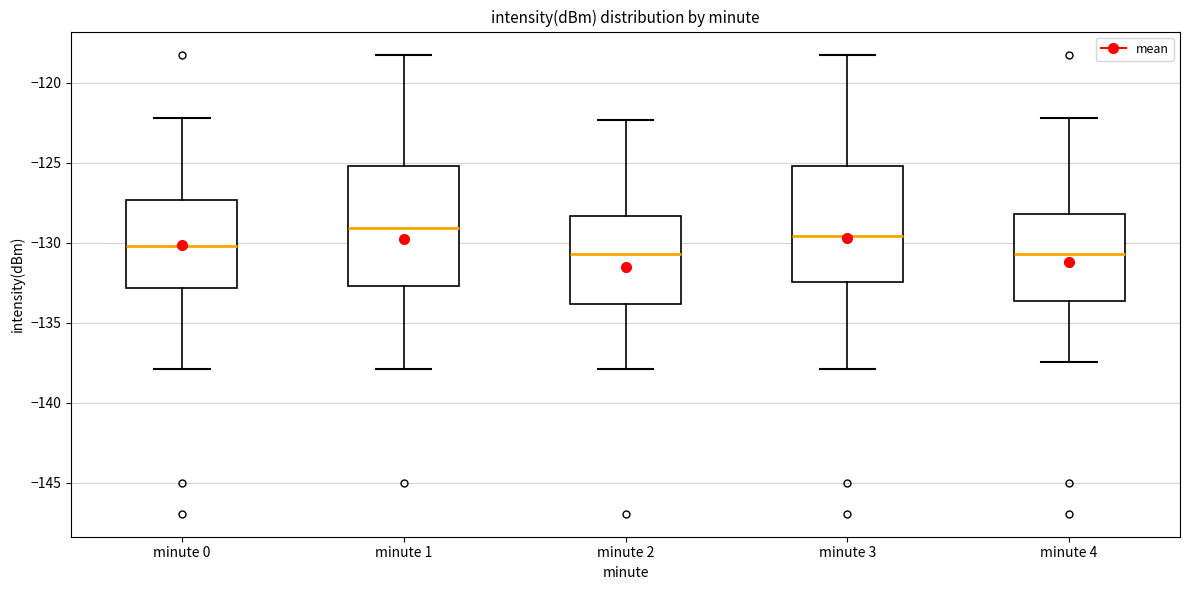

Where does the upper whisker of the box for minute 1 end on the y-axis? The values are not printed on the chart, so give them approximately, as read against the axis.

-118.5